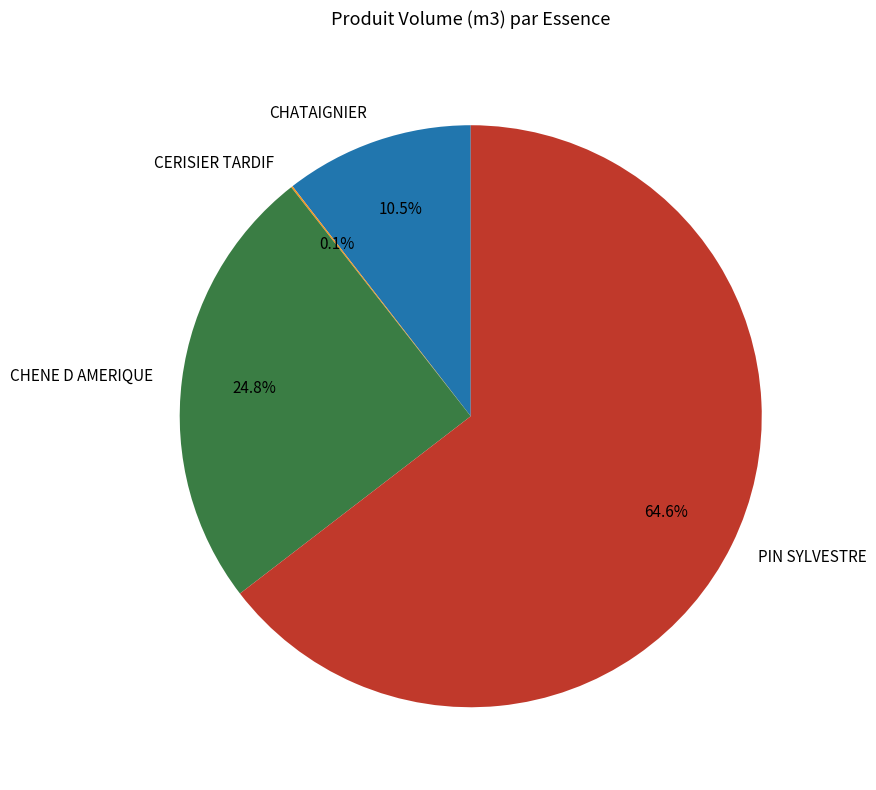

What is the ratio of the value at CHENE D AMERIQUE to the value at PIN SYLVESTRE?

0.4